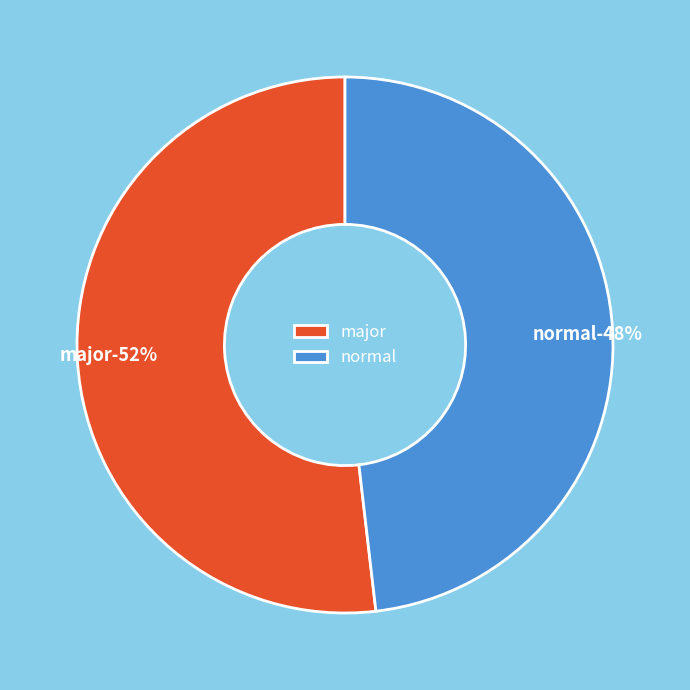

What percentage is NOT represented by normal?

51.8%